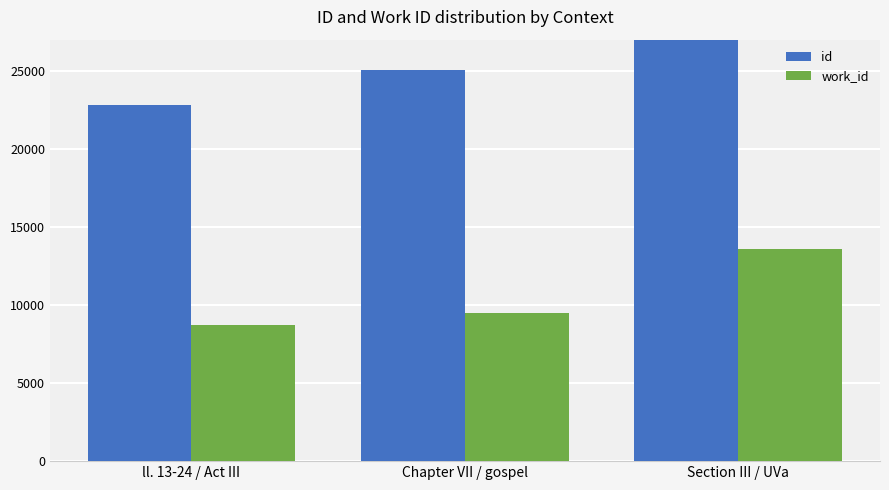

What is the highest value of the id series?

36346